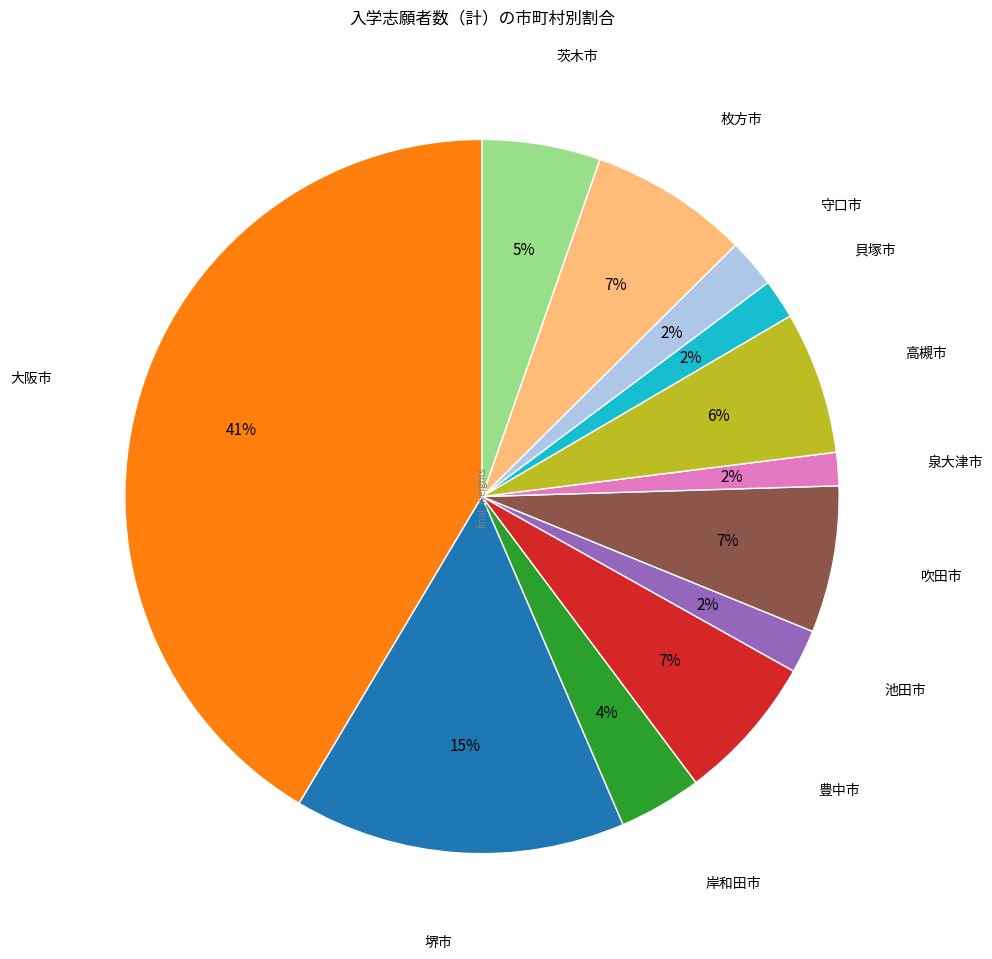

To the nearest percent, what percentage of the pie is 高槻市?

6%